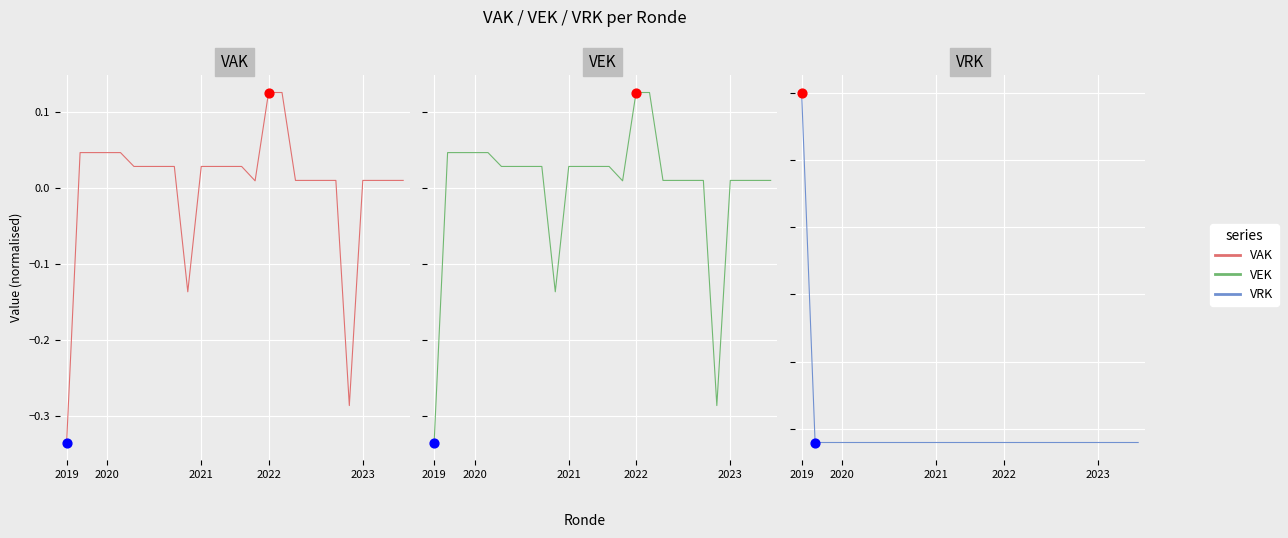

What are all the series names shown in the legend?

VAK, VEK, VRK